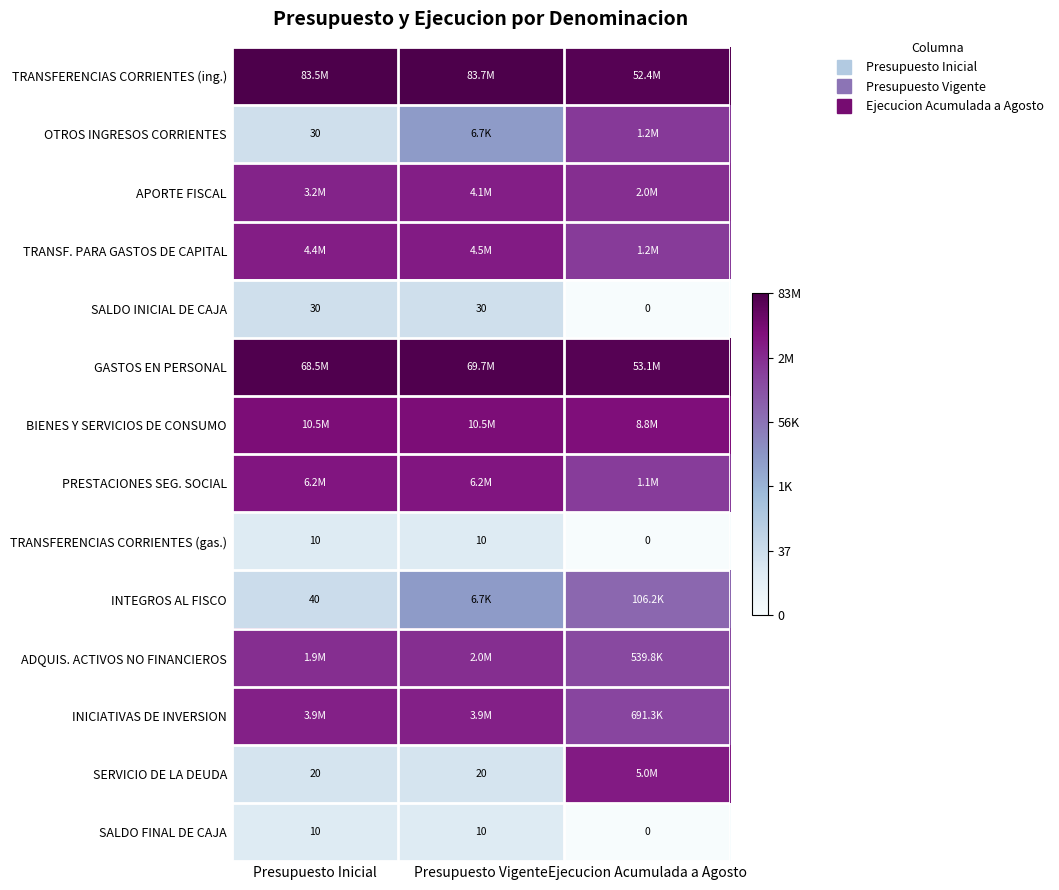

List the labels in order of TRANSFERENCIAS CORRIENTES (gas.) value, smallest first.

Ejecucion Acumulada a Agosto, Presupuesto Inicial, Presupuesto Vigente